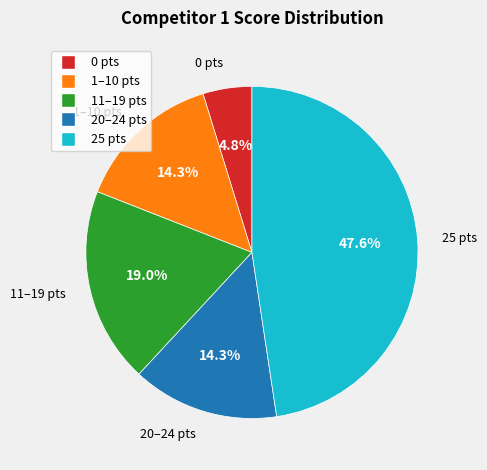

Is there a majority slice in this chart?

No